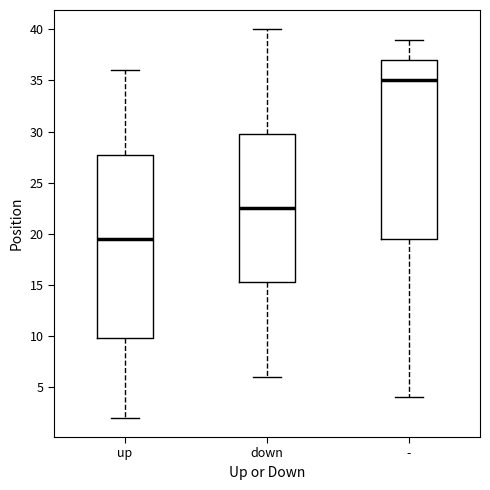

Where does the median line of the box for up sit on the y-axis? The values are not printed on the chart, so give them approximately, as read against the axis.

19.5